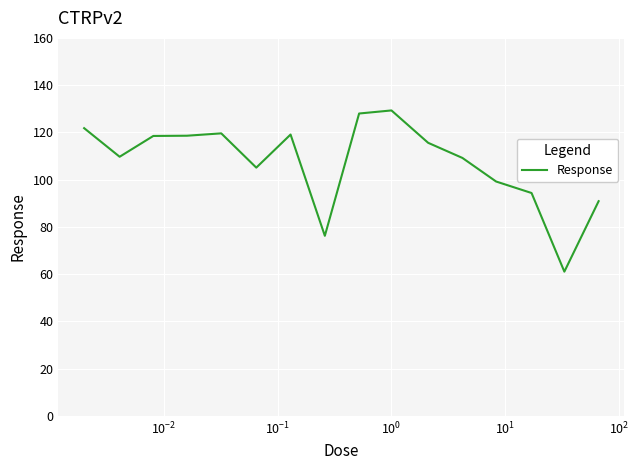

What is the greatest value displayed?

129.3